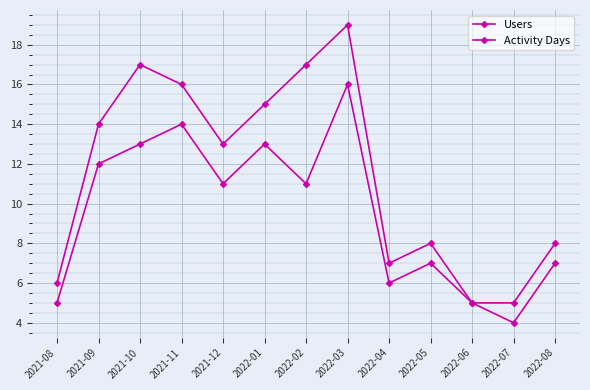

Does the chart display data point markers on the line(s)?

Yes